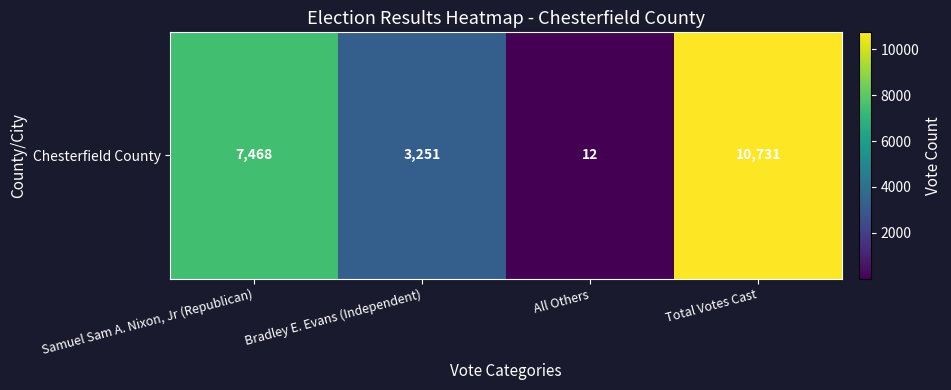

What is the smallest value displayed?

12